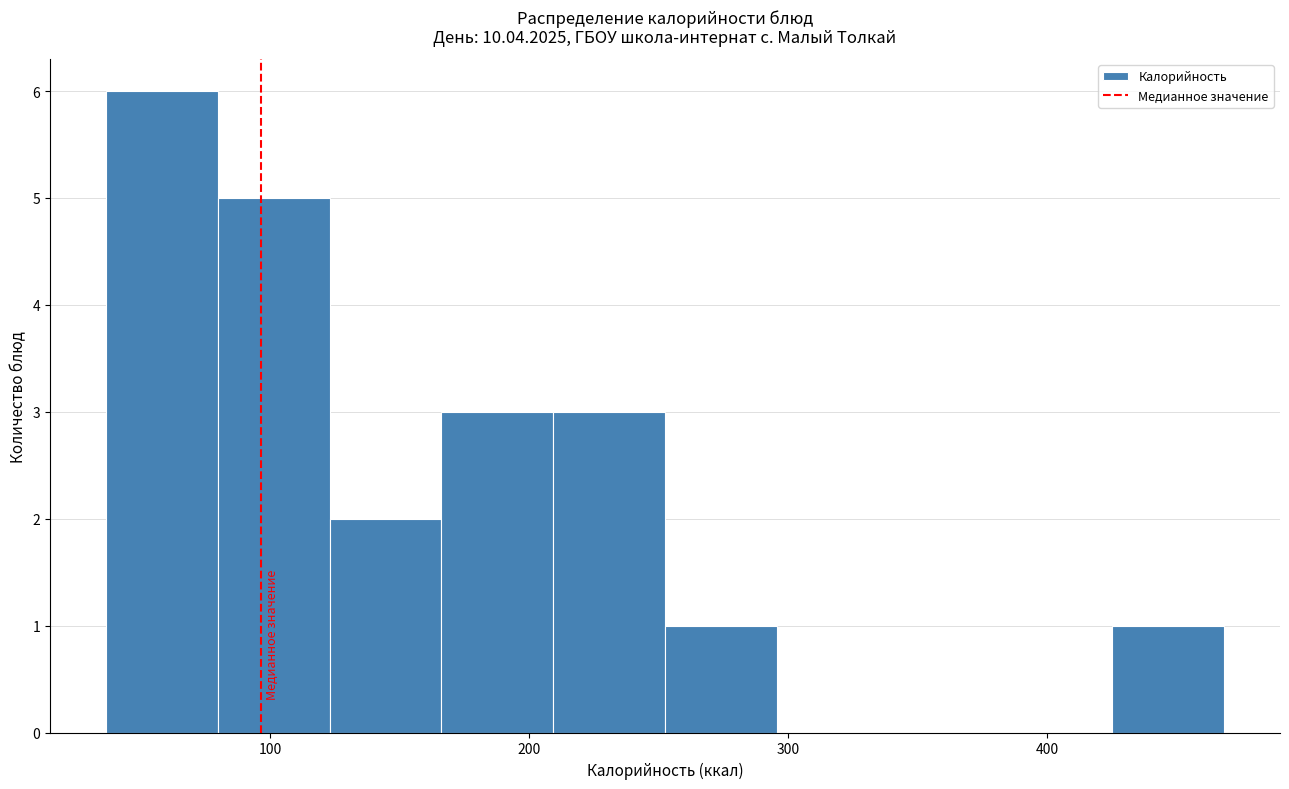

How tall is the bar that spans 210 to 250 on the x-axis? Neither the bar edges nor the heights are printed on the chart, so give them approximately, as read against the axes.

3